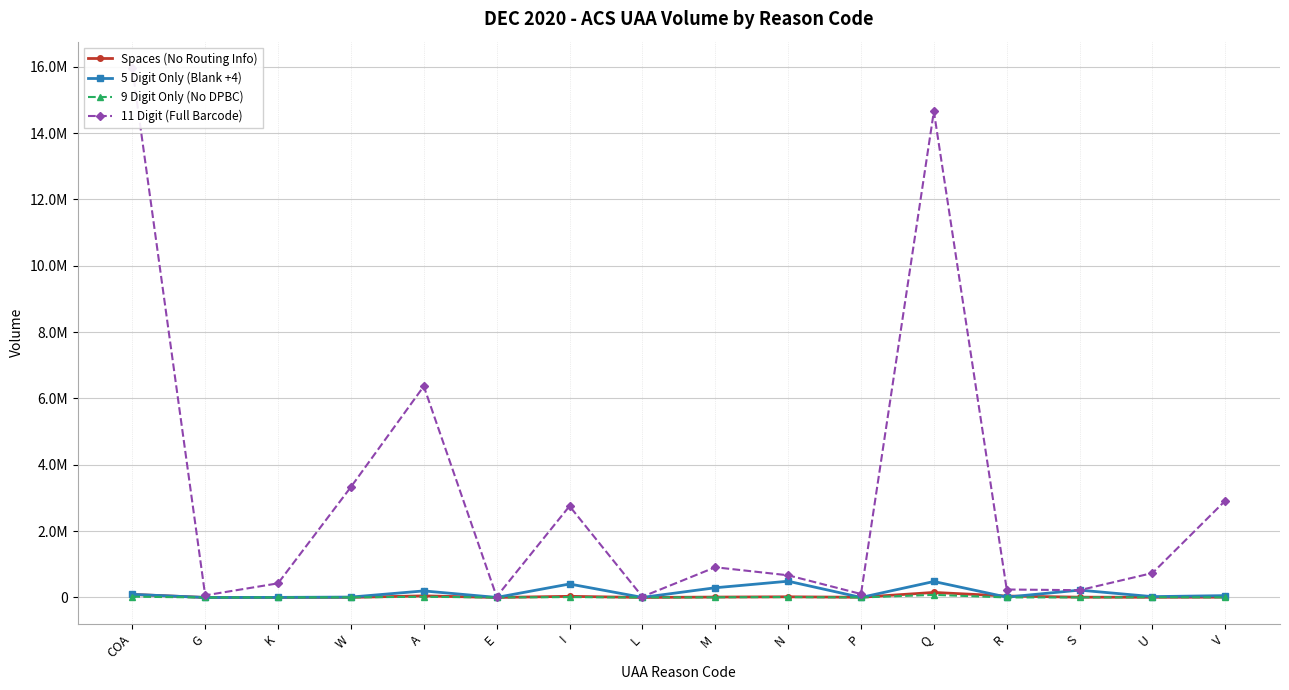

At which category does 11 Digit (Full Barcode) reach its first local valley?

G